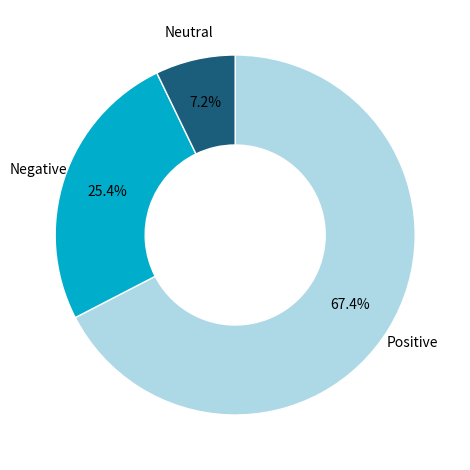

Is there any slice that represents more than half of the pie?

Yes